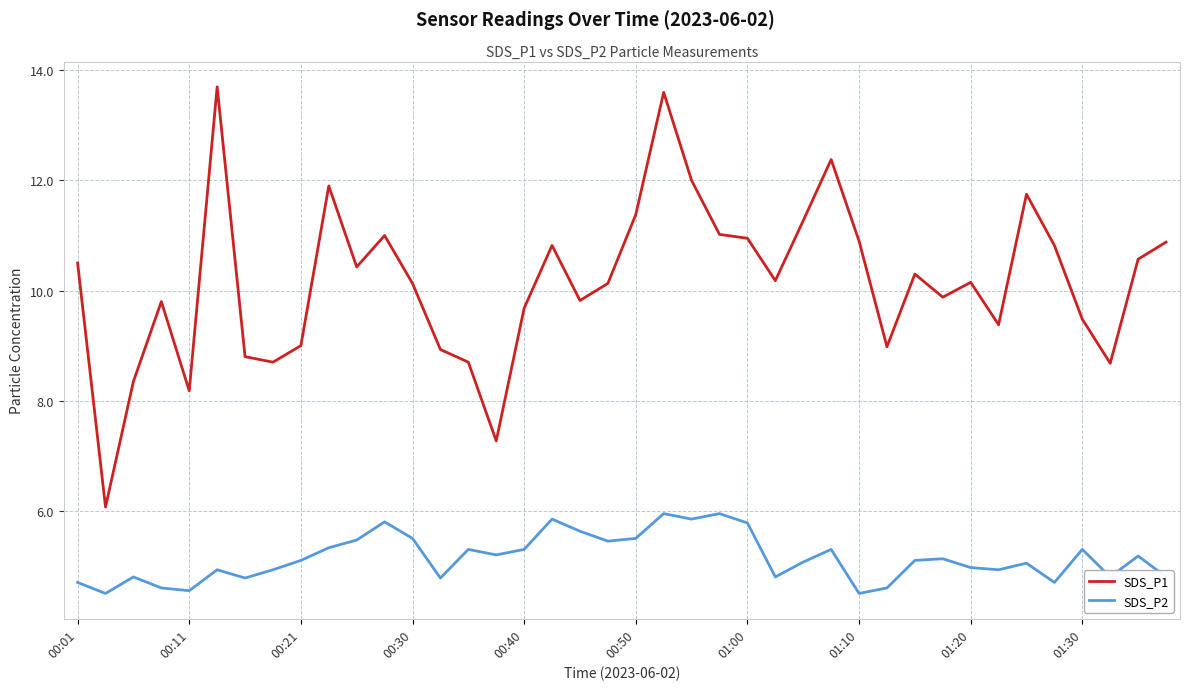

True or false: SDS_P1 and SDS_P2 cross at least once.

False